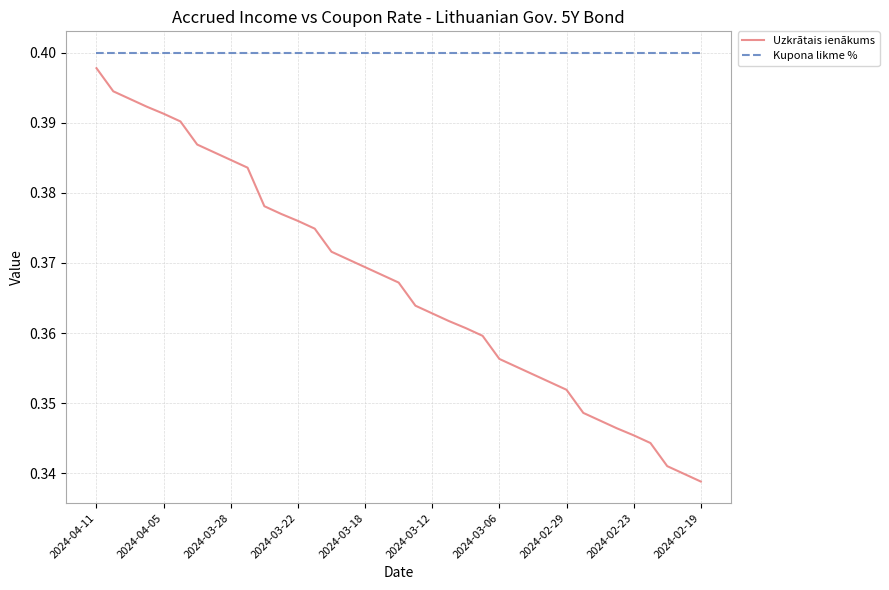

True or false: Uzkrātais ienākums and Kupona likme % cross at least once.

False